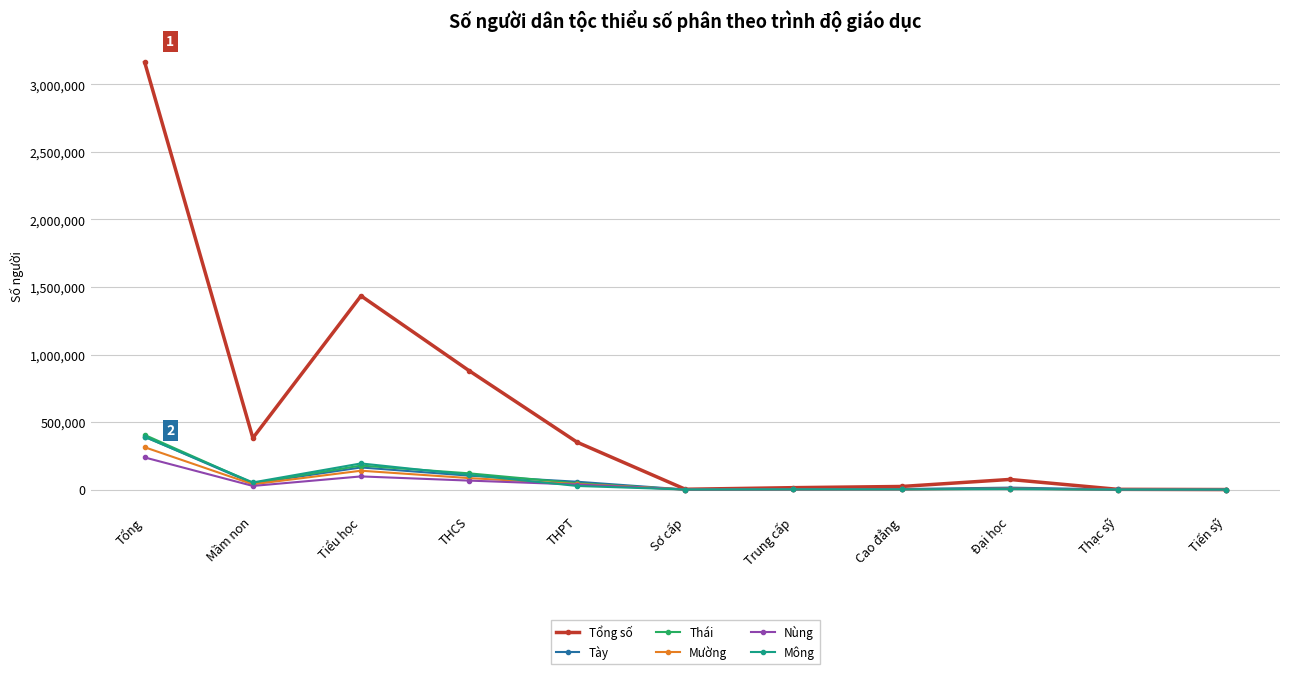

Which series ends up on top after the final intersection of Thái and Mường?

Mường